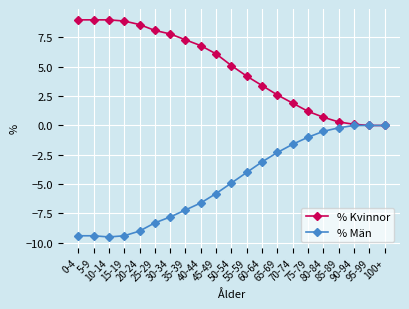

What is the difference between the highest and lowest values at 60-64?

6.5